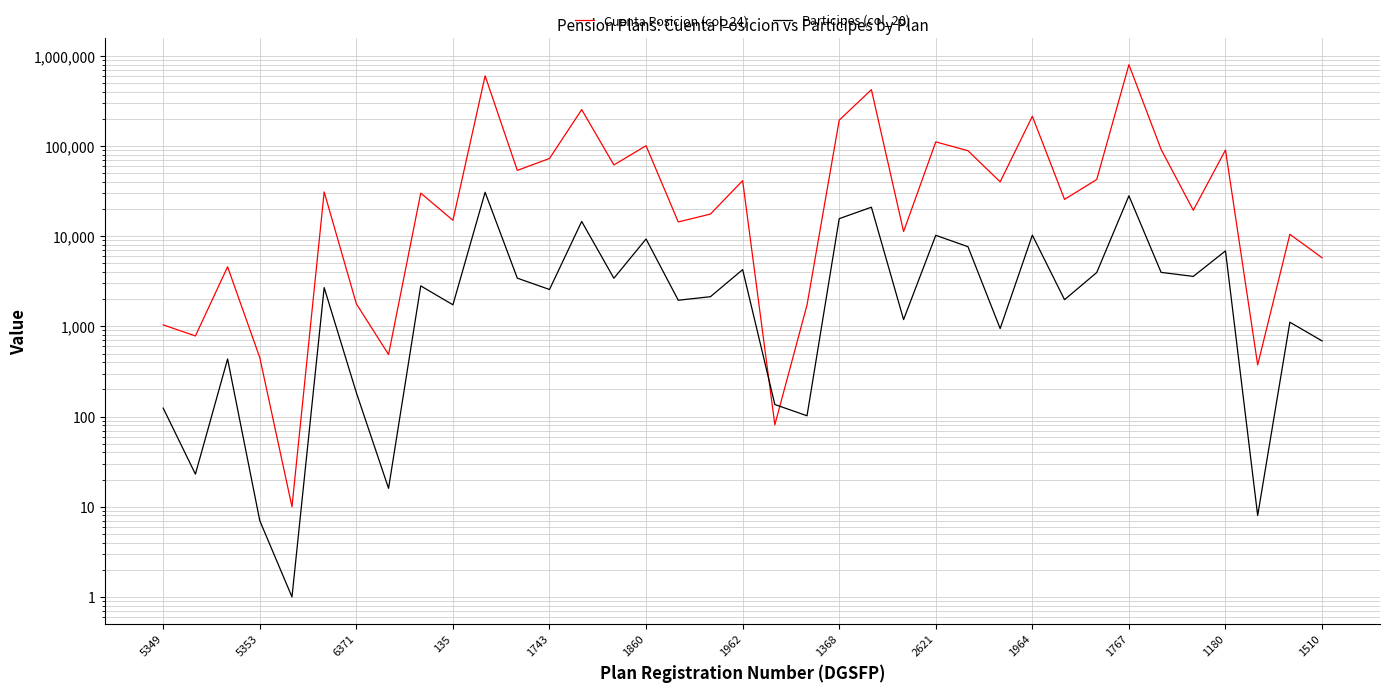

What position from the left is 2621?

25